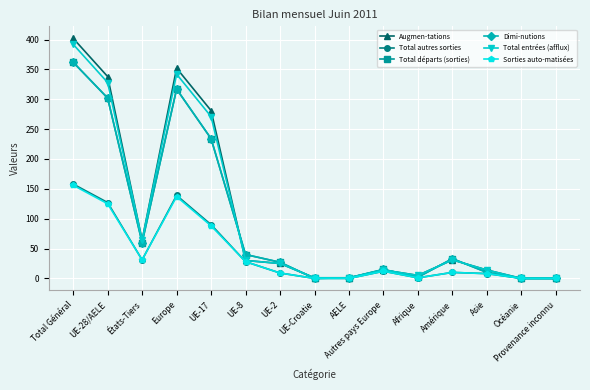

True or false: Dimi-nutions has more than 2 interior local peaks.

True